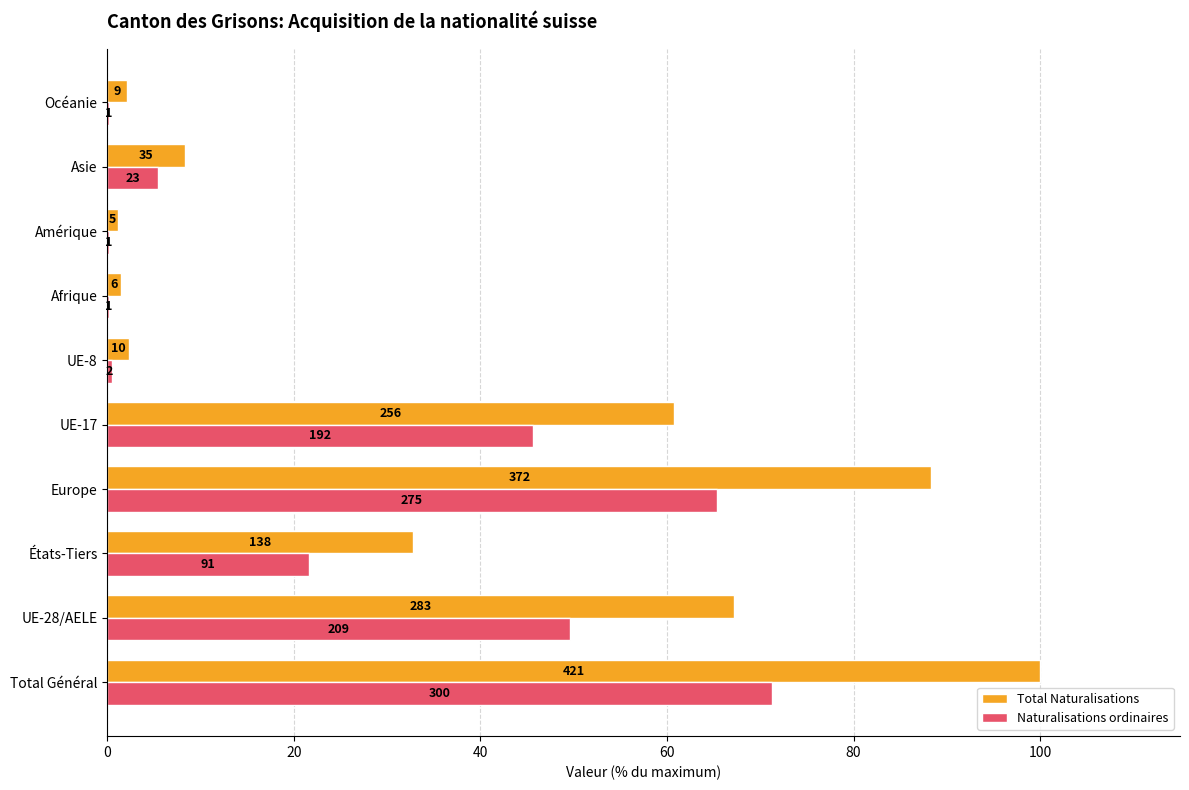

What are all the series names shown in the legend?

Total Naturalisations, Naturalisations ordinaires